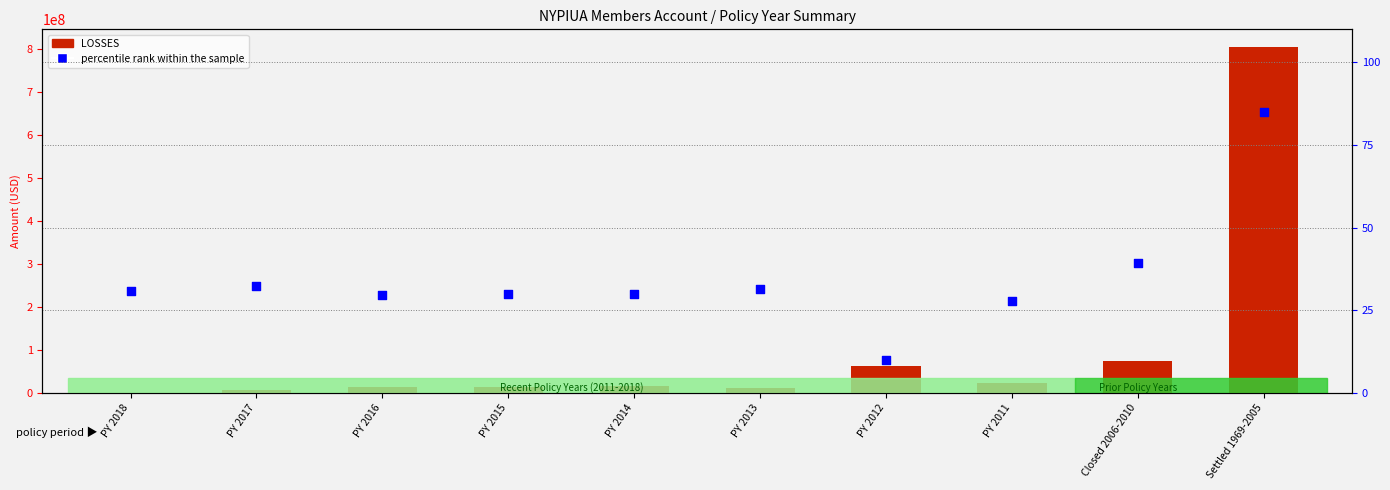

At which category is the sum across all series the highest?

Settled 1969-2005